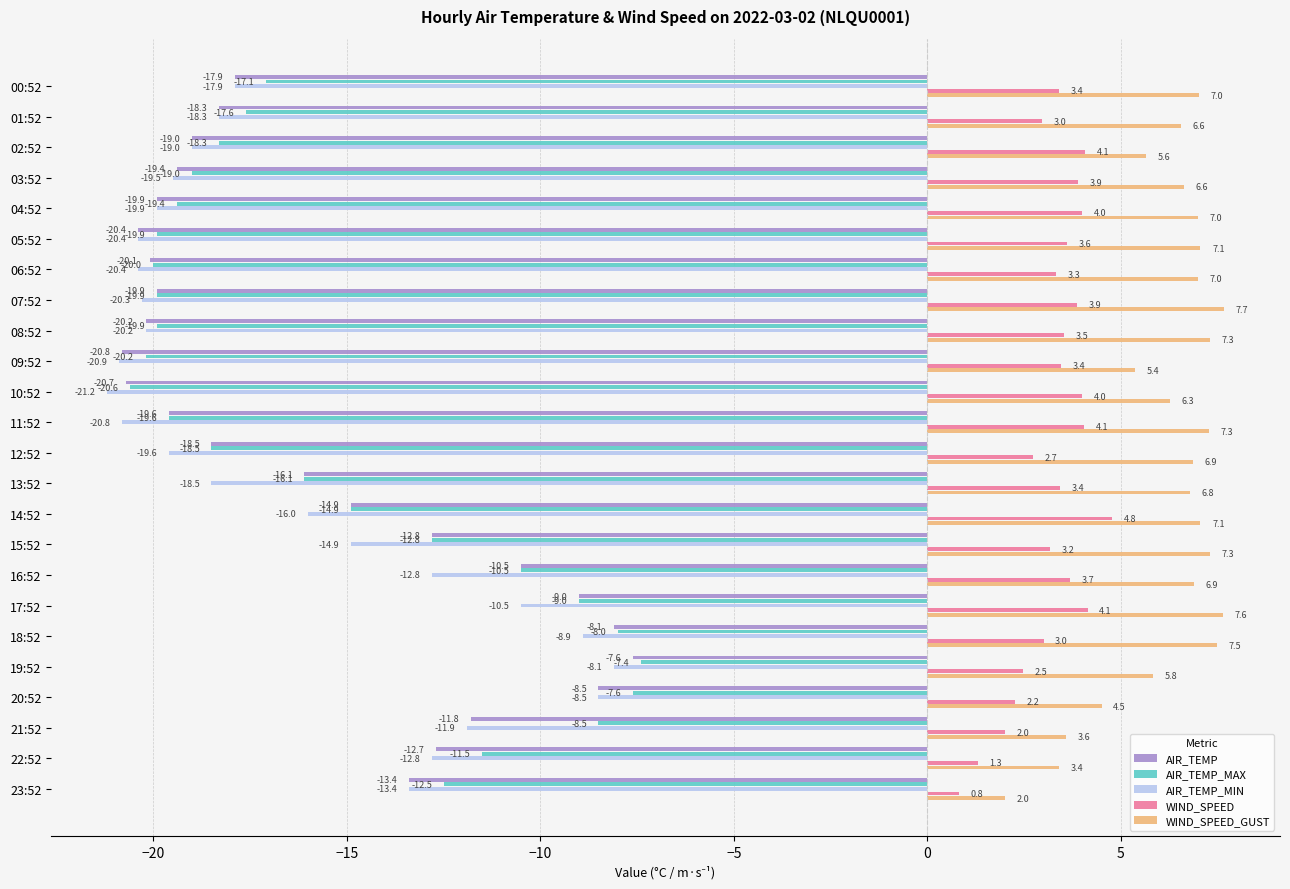

What are all the series names shown in the legend?

AIR_TEMP, AIR_TEMP_MAX, AIR_TEMP_MIN, WIND_SPEED, WIND_SPEED_GUST